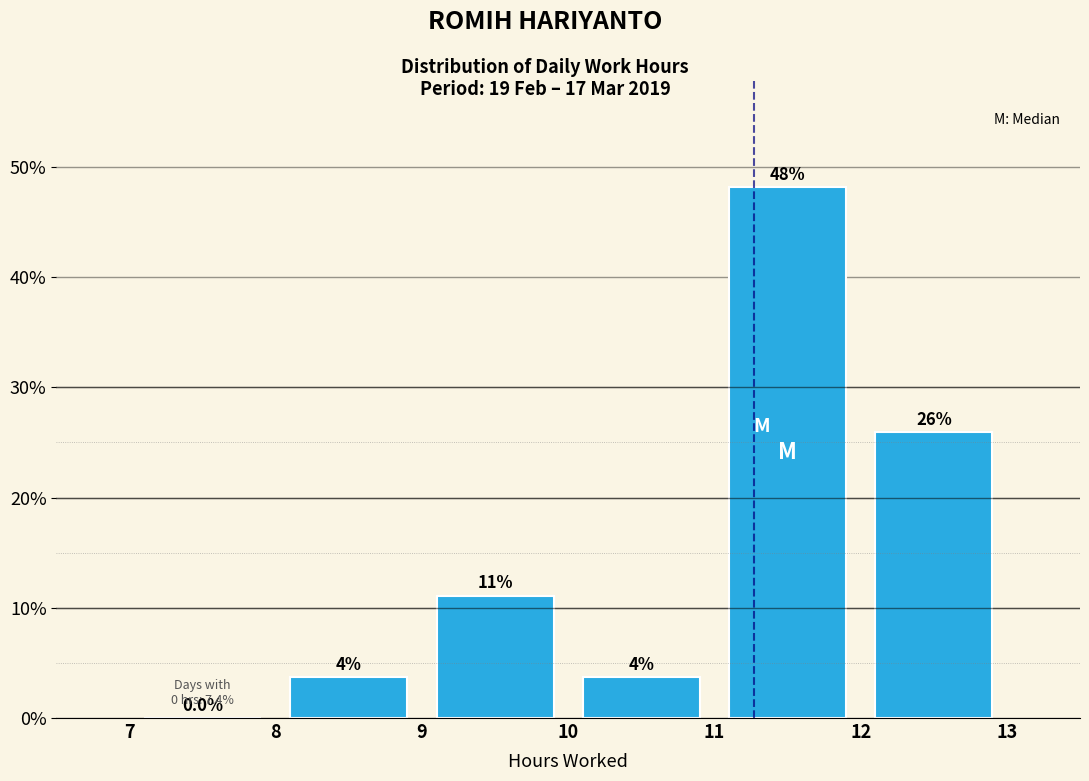

Over which range of the x-axis is the bar tallest?

11 to 12